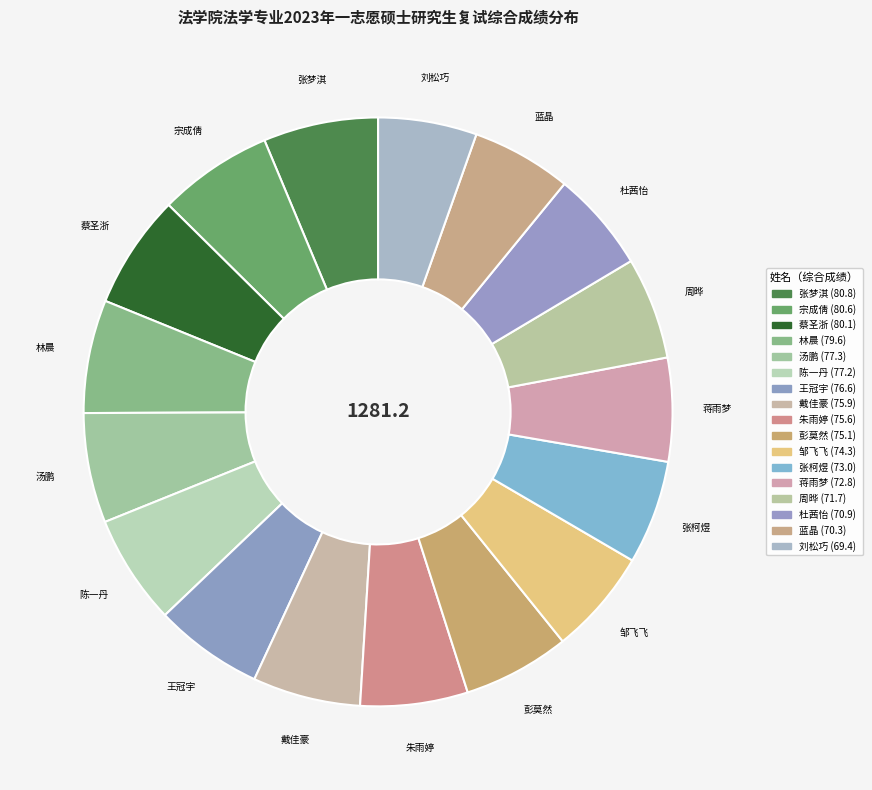

The 蒋雨梦 slice represents 6% of the pie. True or false?

True